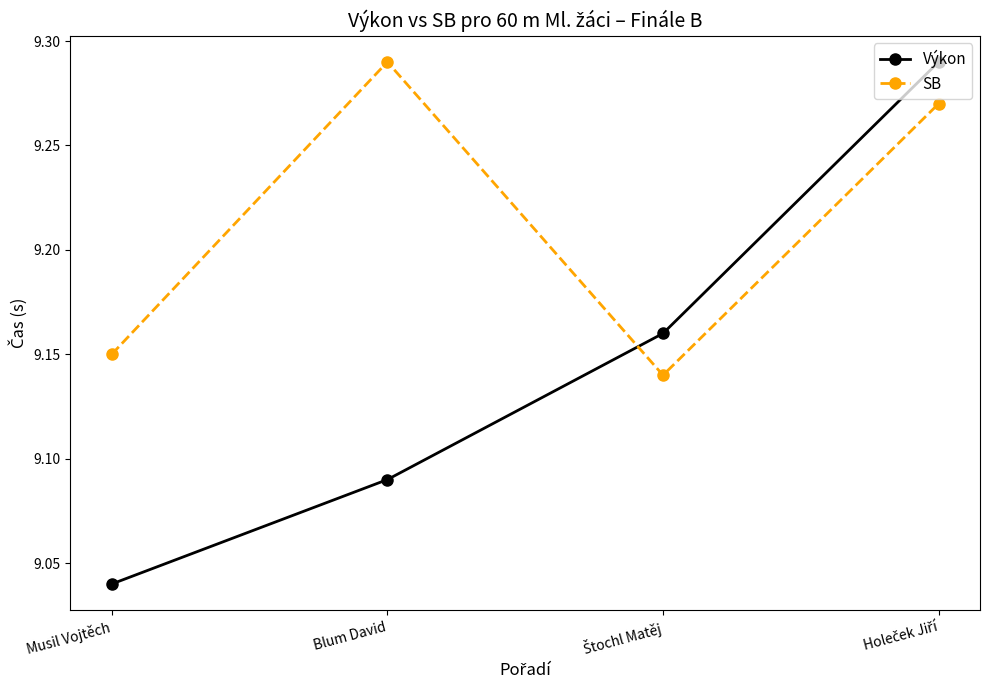

How many interior local valleys does the SB series have?

1